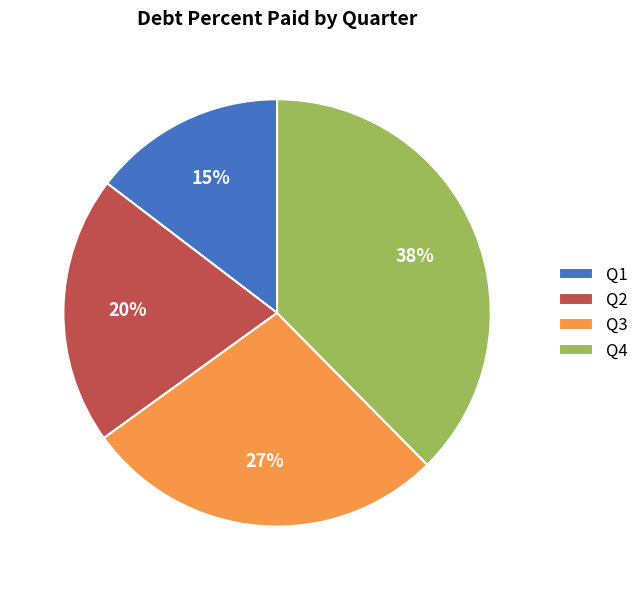

Which category has the smallest portion of the pie?

Q1